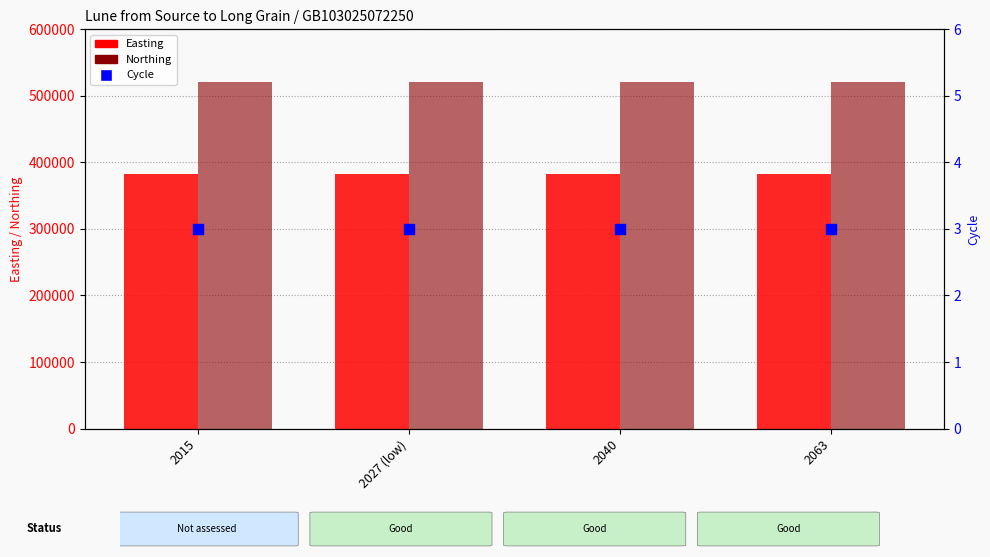

What is the total value across all series at 2063?

903764